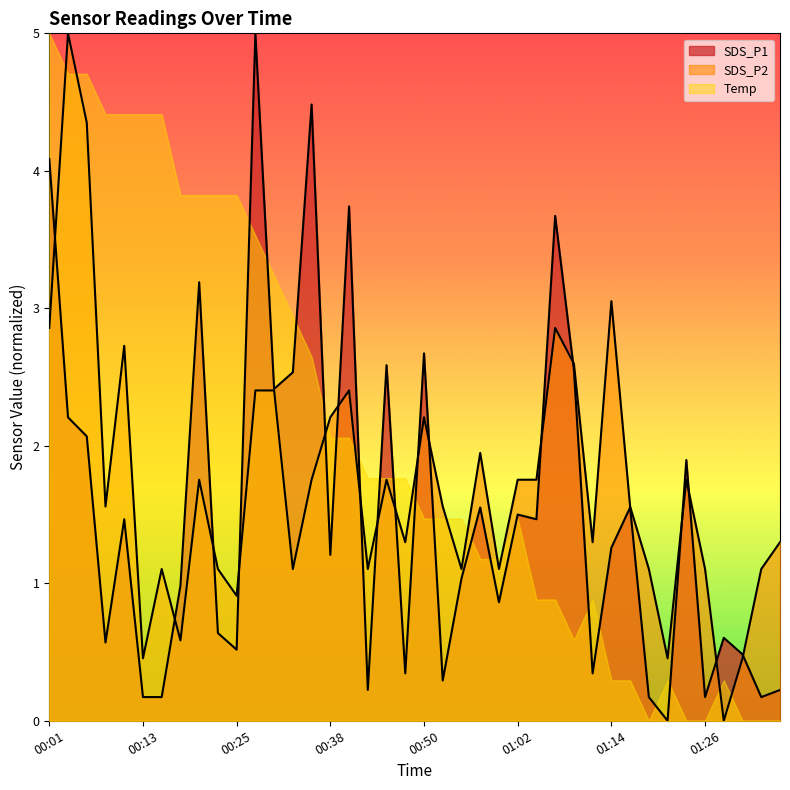

How many lines are shown in the chart?

3